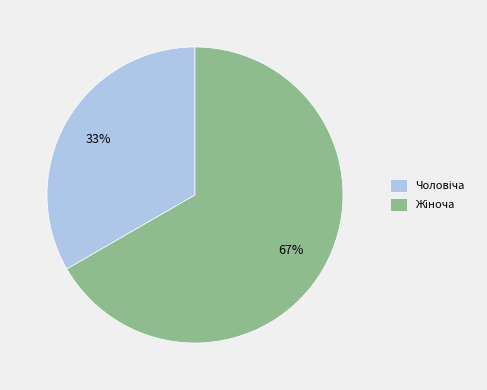

To the nearest percent, what is the average slice percentage?

50%